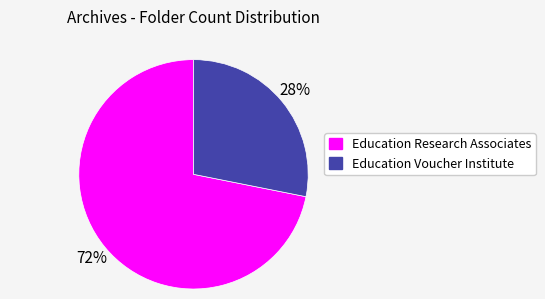

Which slice is the largest?

Education Research Associates